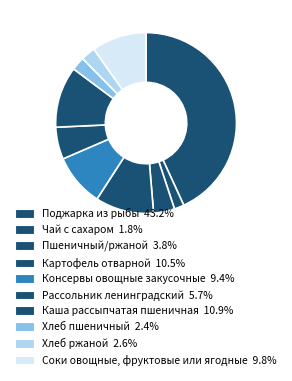

Rank the categories by value from lowest to highest.

Чай с сахаром, Хлеб пшеничный, Хлеб ржаной, Пшеничный/ржаной, Рассольник ленинградский, Консервы овощные закусочные, Соки овощные, фруктовые или ягодные, Картофель отварной, Каша рассыпчатая пшеничная, Поджарка из рыбы